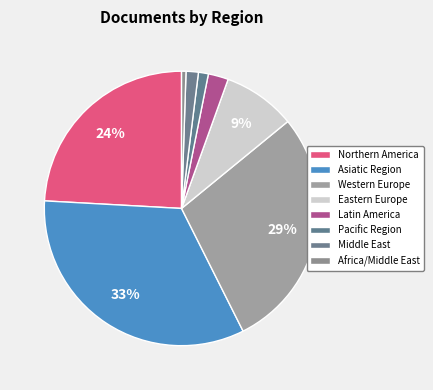

How many segments does this pie chart have?

8